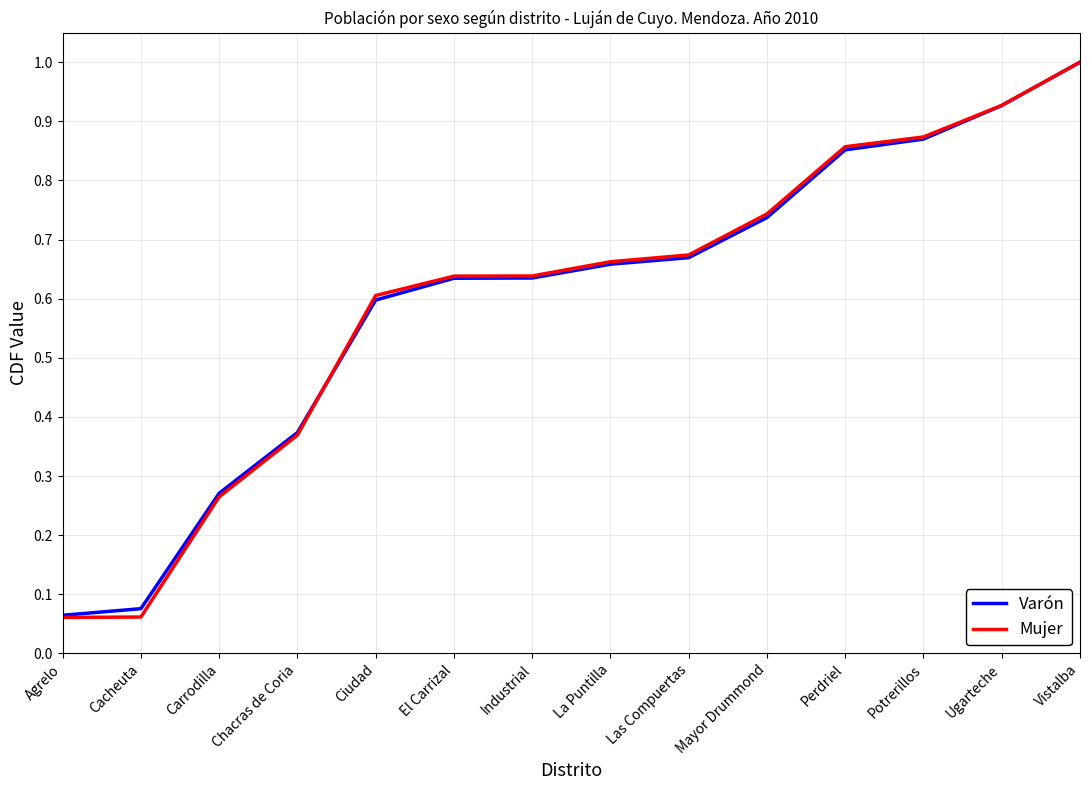

How many lines are shown in the chart?

2